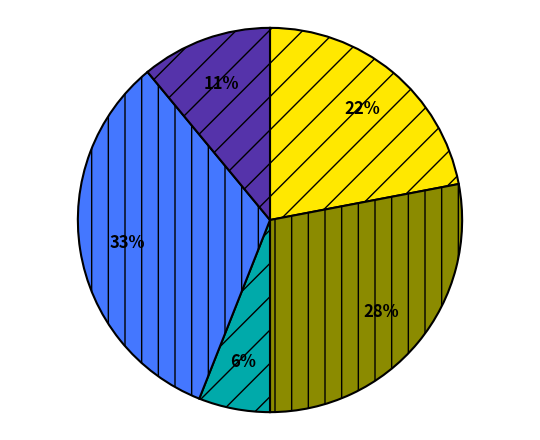

Is there a majority slice in this chart?

No